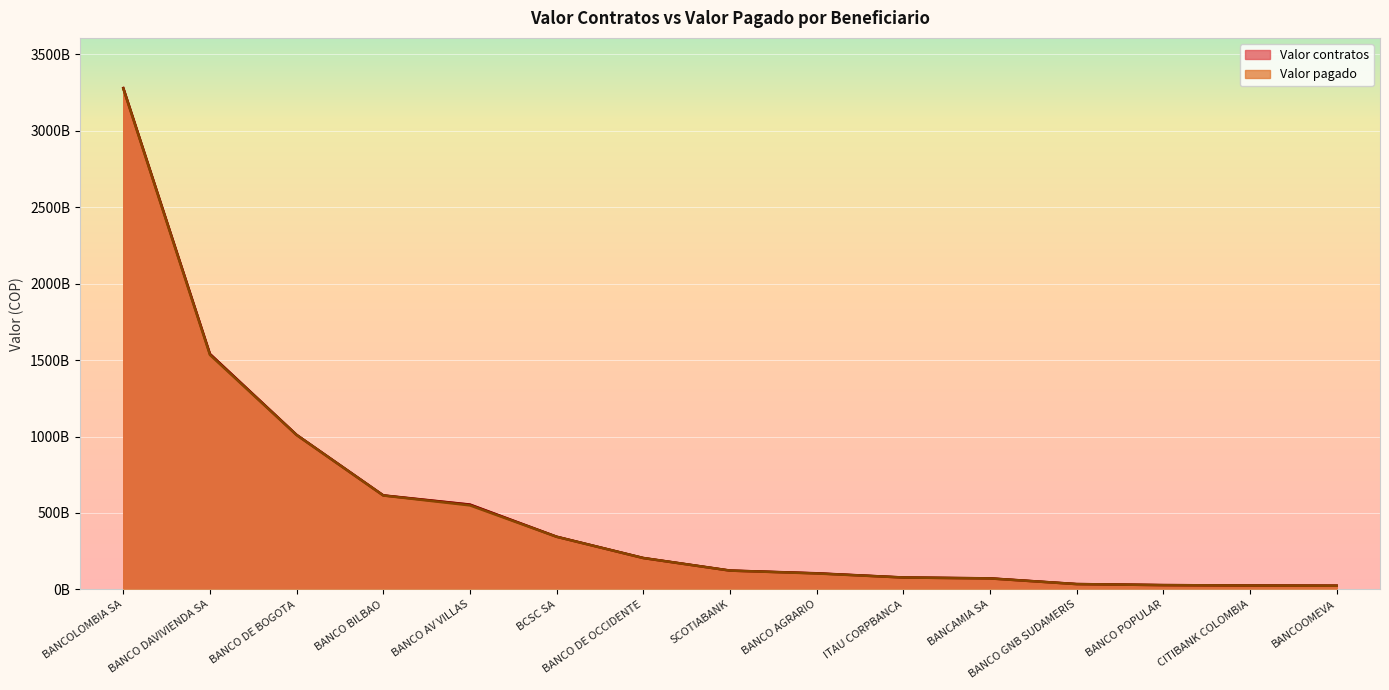

What is the maximum value shown in the chart?

3279835821700